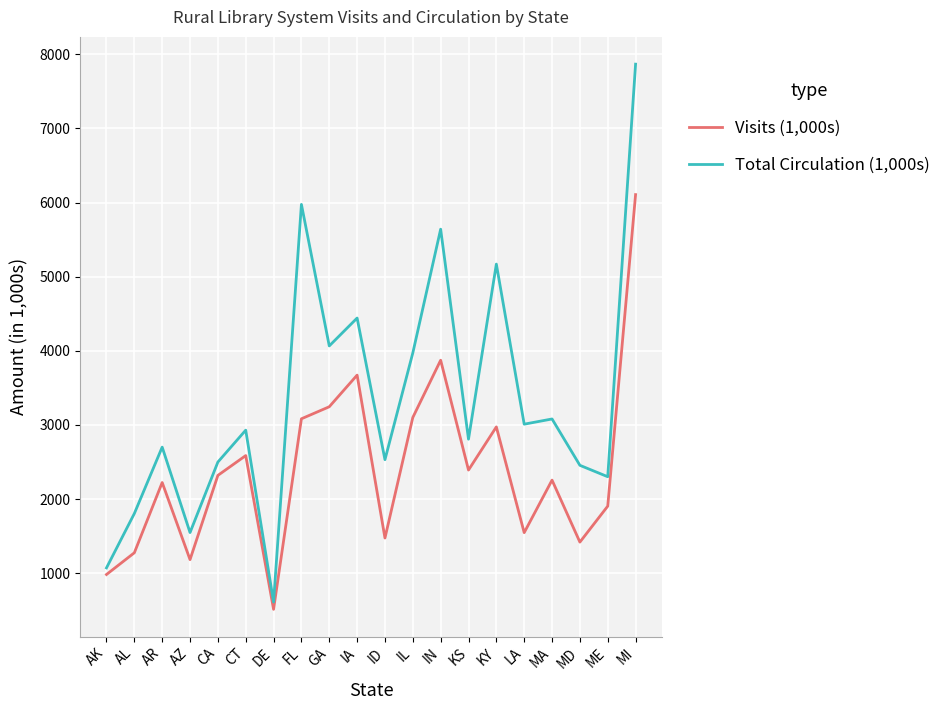

Which series changed the most between DE and KS?

Total Circulation (1,000s)